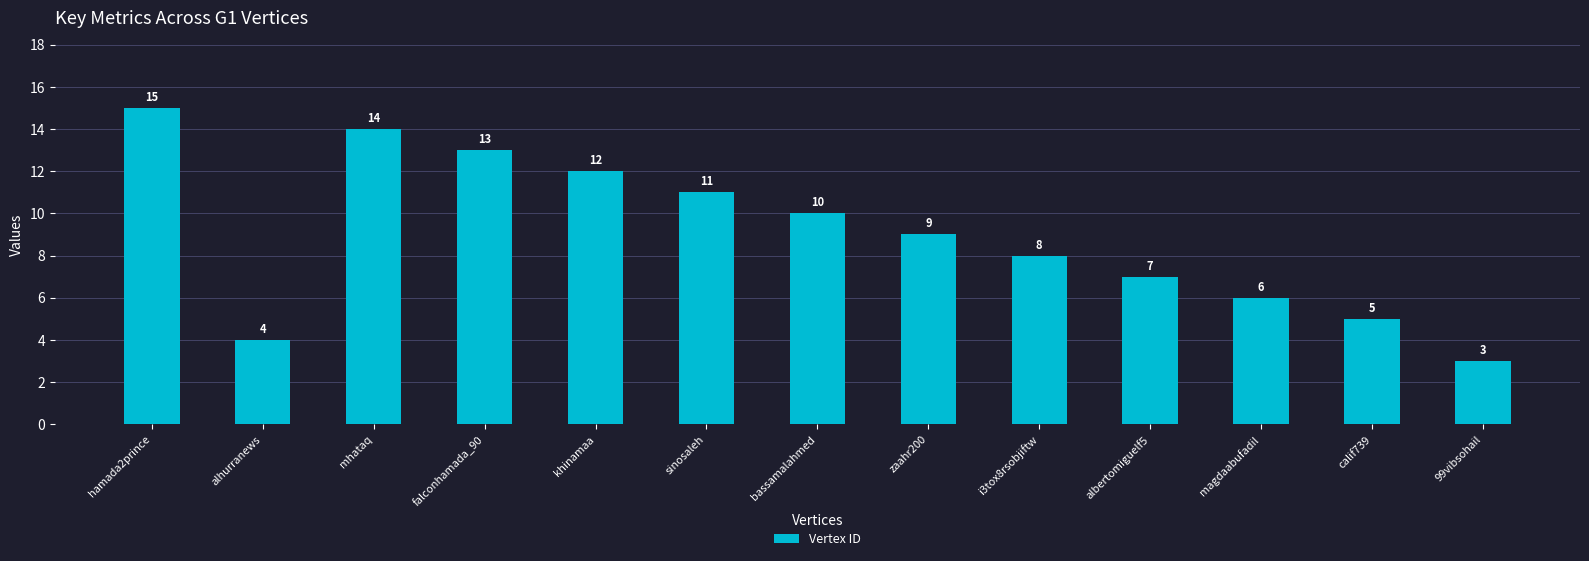

What is the difference between the maximum and minimum values?

12